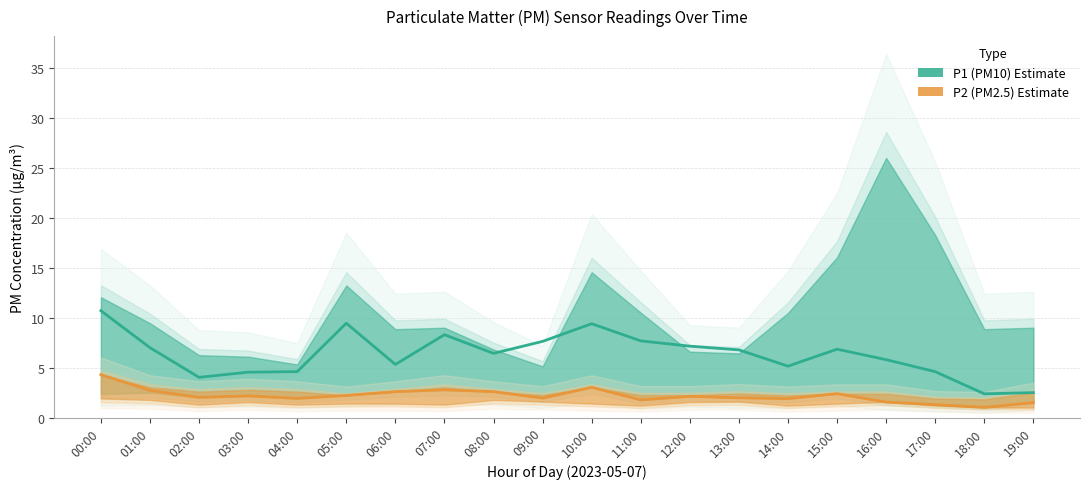

Is this an area chart (filled region under the line)?

No